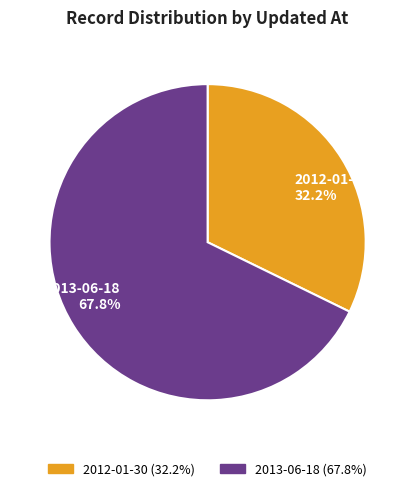

Does 2013-06-18 67.8% represent more than half of the total?

Yes